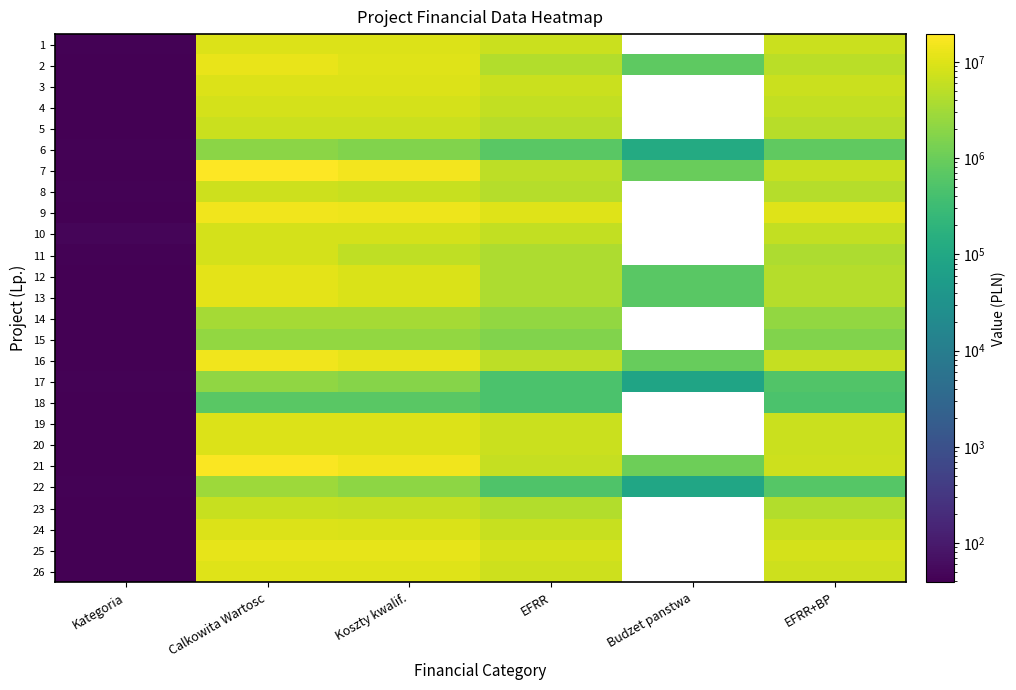

Count the number of categories in the chart.

6